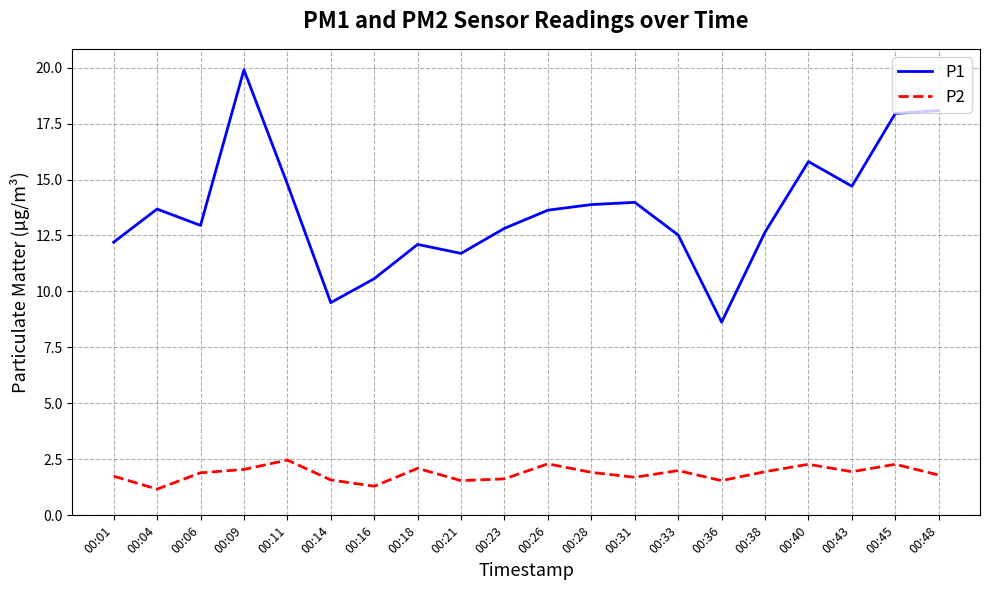

How many interior local valleys does the P1 series have?

5